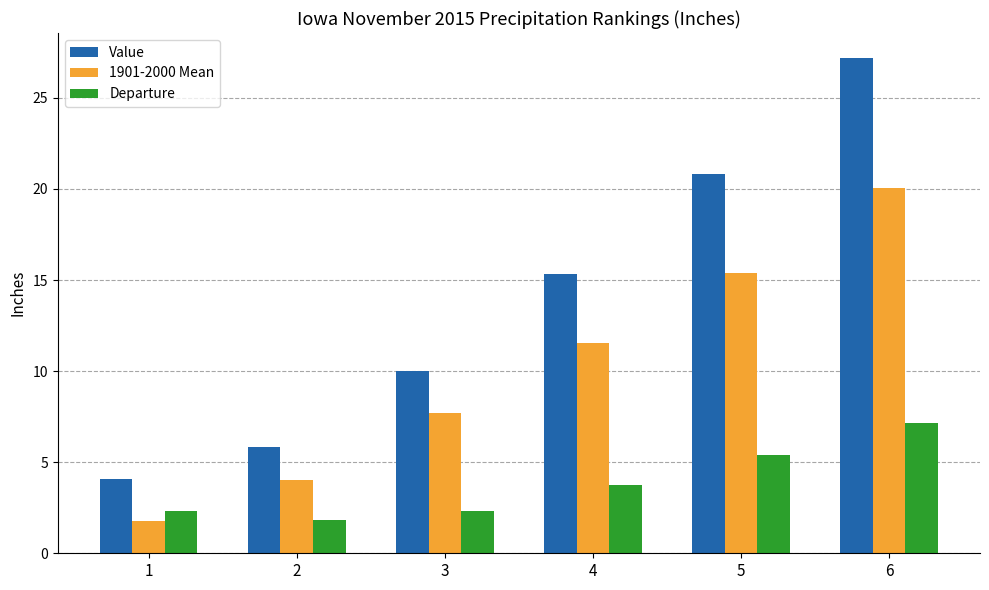

Rank the series at 2 from highest to lowest value.

Value, 1901-2000 Mean, Departure